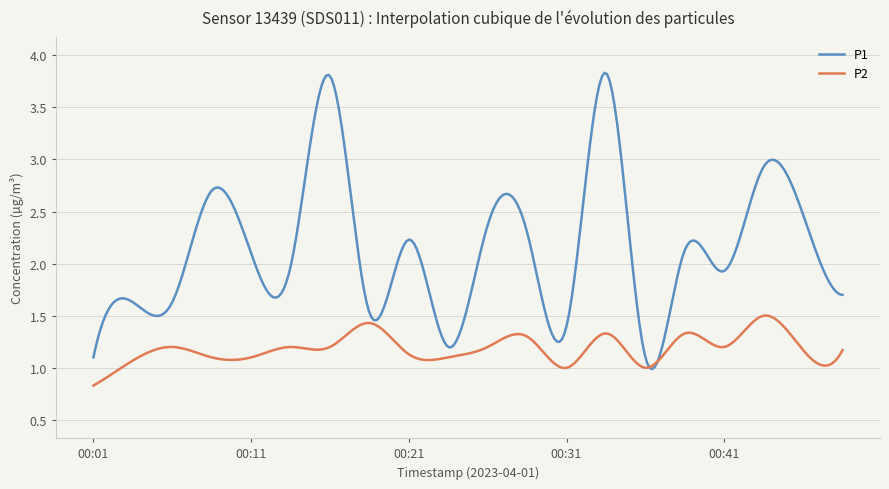

Which series has the widest spread of values?

P1